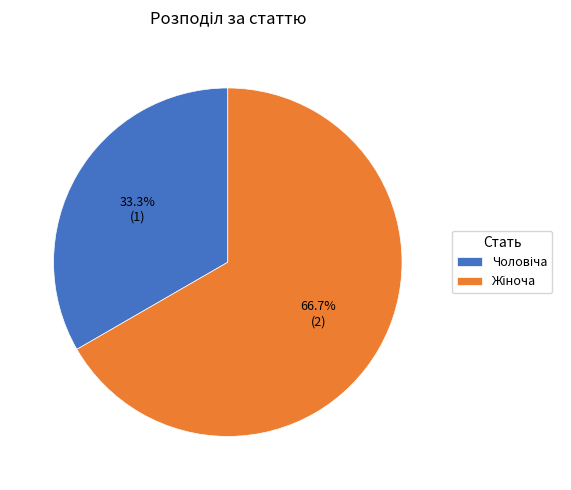

Does any single category account for the majority?

Yes